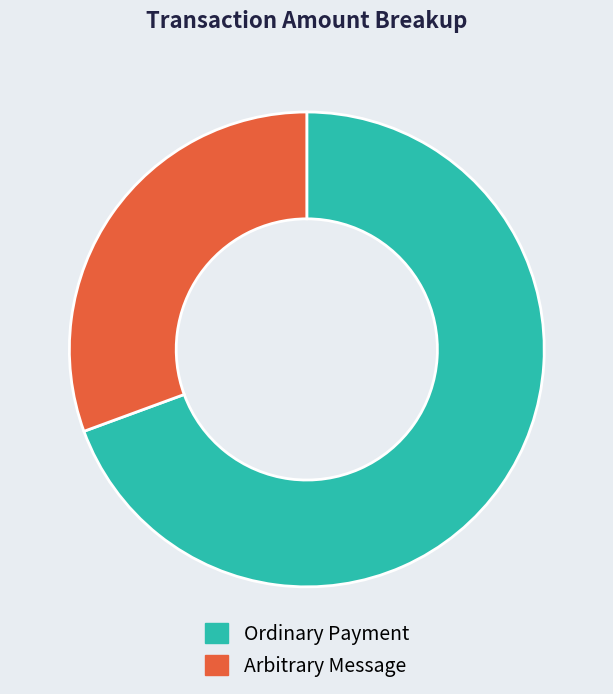

How many segments does this pie chart have?

2